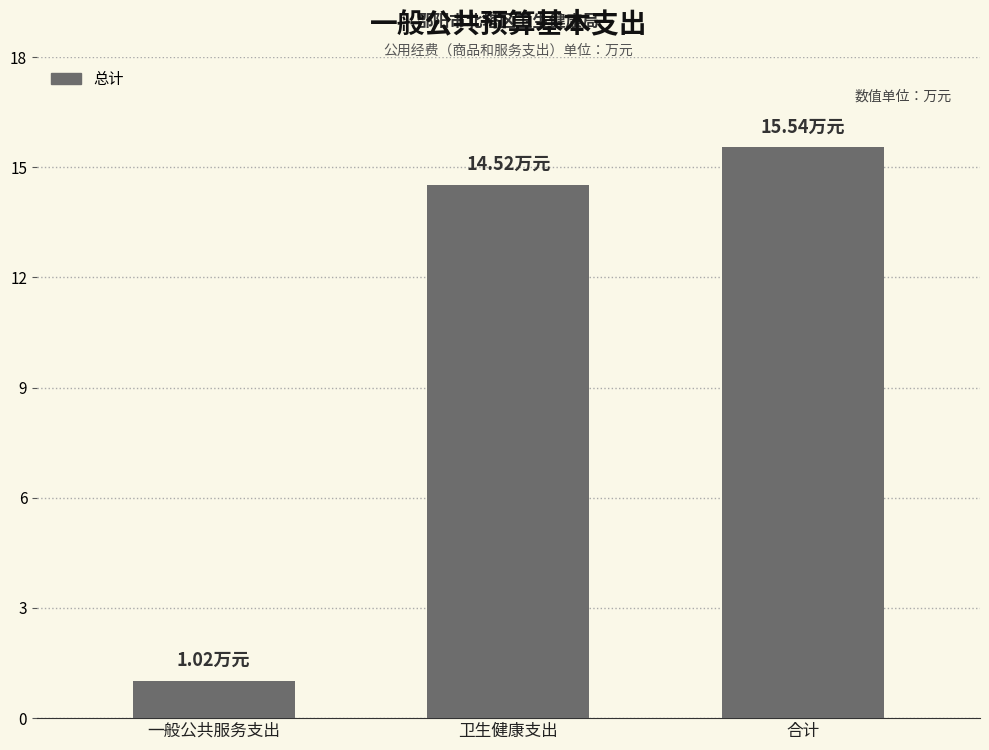

What is the label of the 3rd bar from the left?

合计